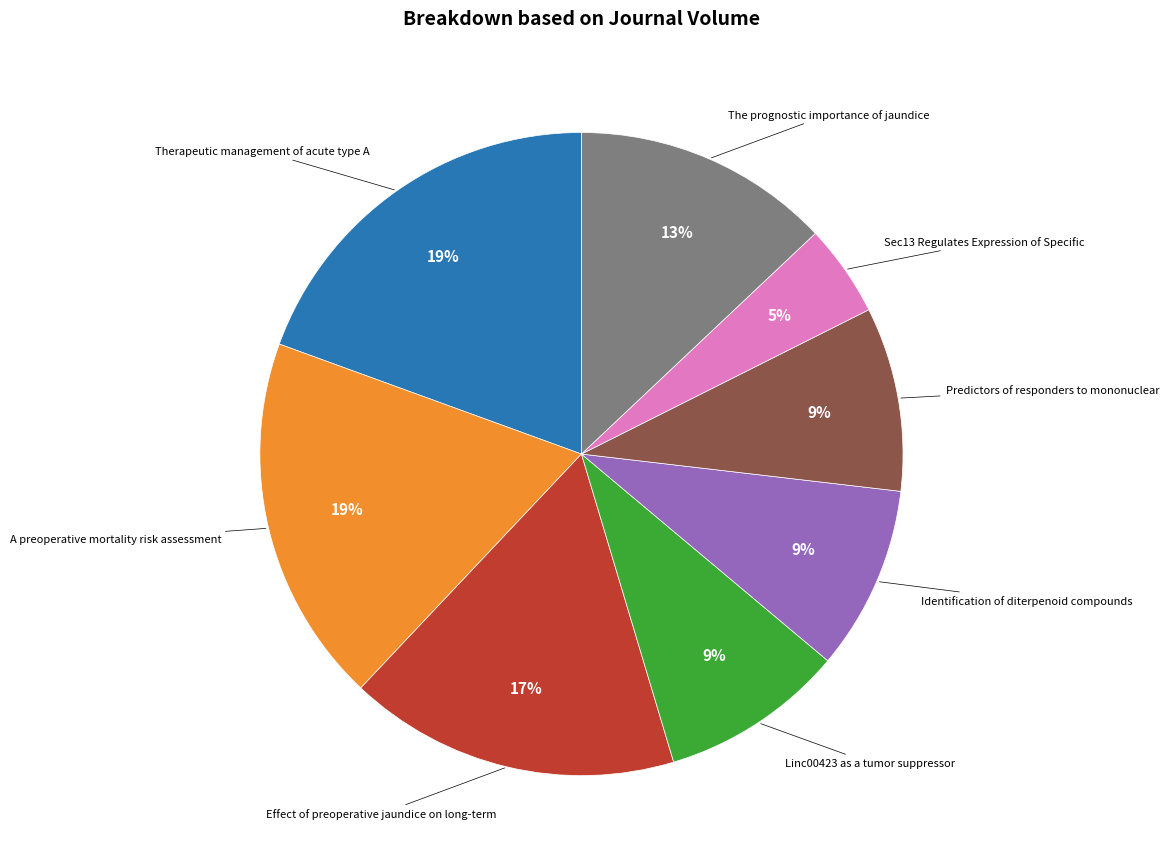

Does any single category account for the majority?

No